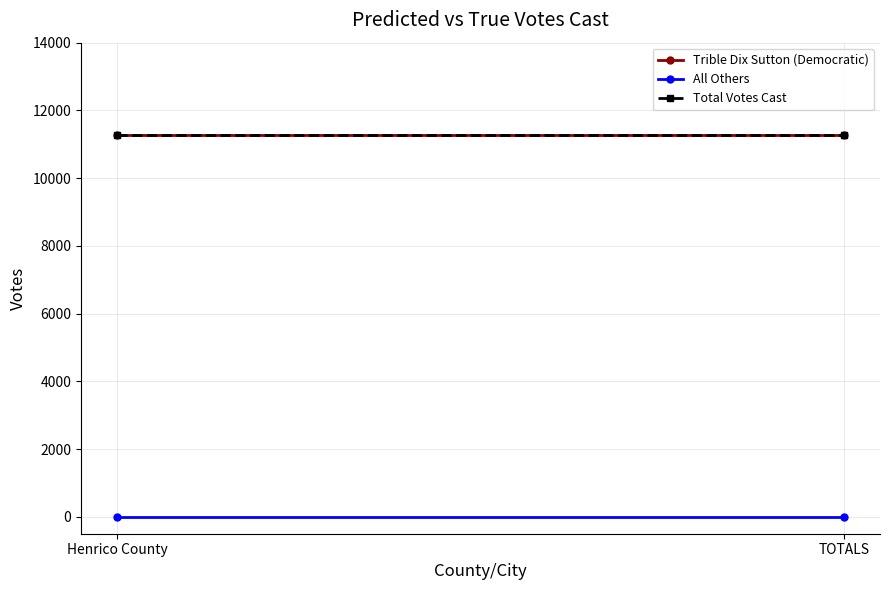

How many lines are shown in the chart?

3